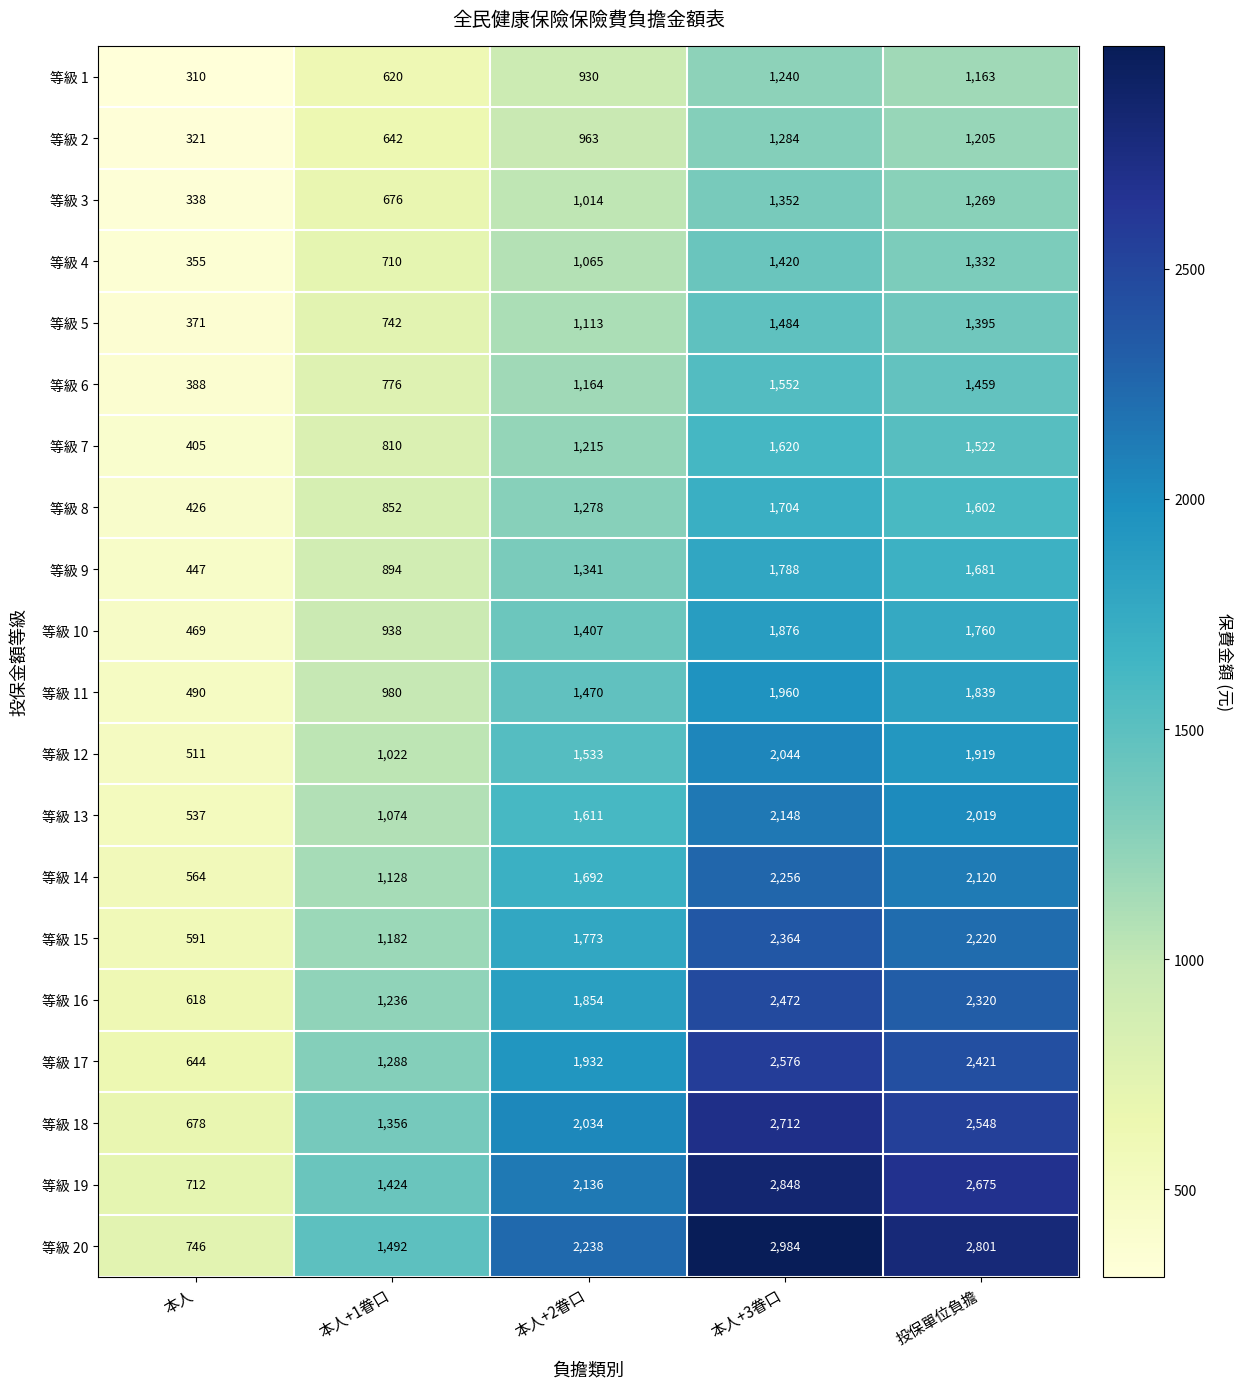

Rank the series at 投保單位負擔 from lowest to highest value.

等級 1, 等級 2, 等級 3, 等級 4, 等級 5, 等級 6, 等級 7, 等級 8, 等級 9, 等級 10, 等級 11, 等級 12, 等級 13, 等級 14, 等級 15, 等級 16, 等級 17, 等級 18, 等級 19, 等級 20